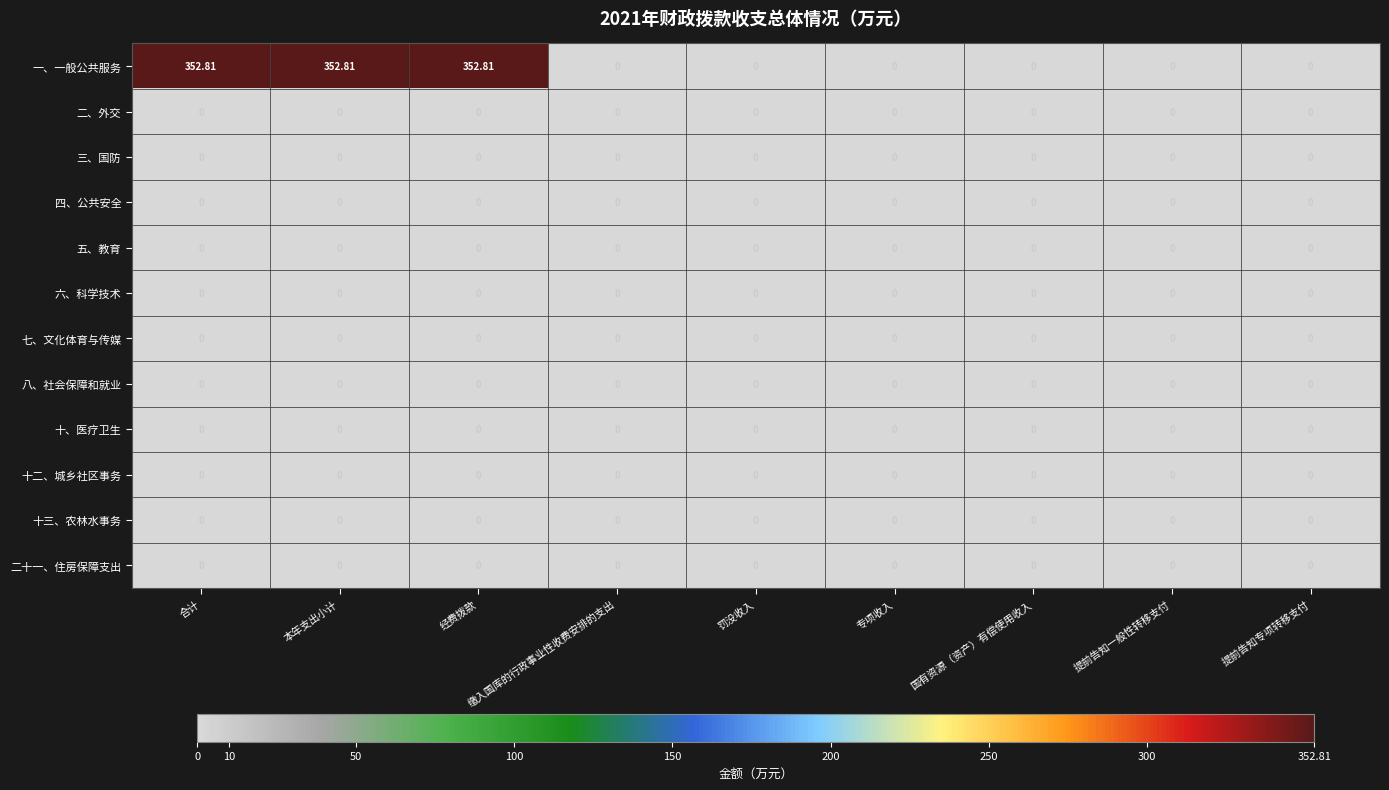

Which series has the largest total across all categories?

一、一般公共服务